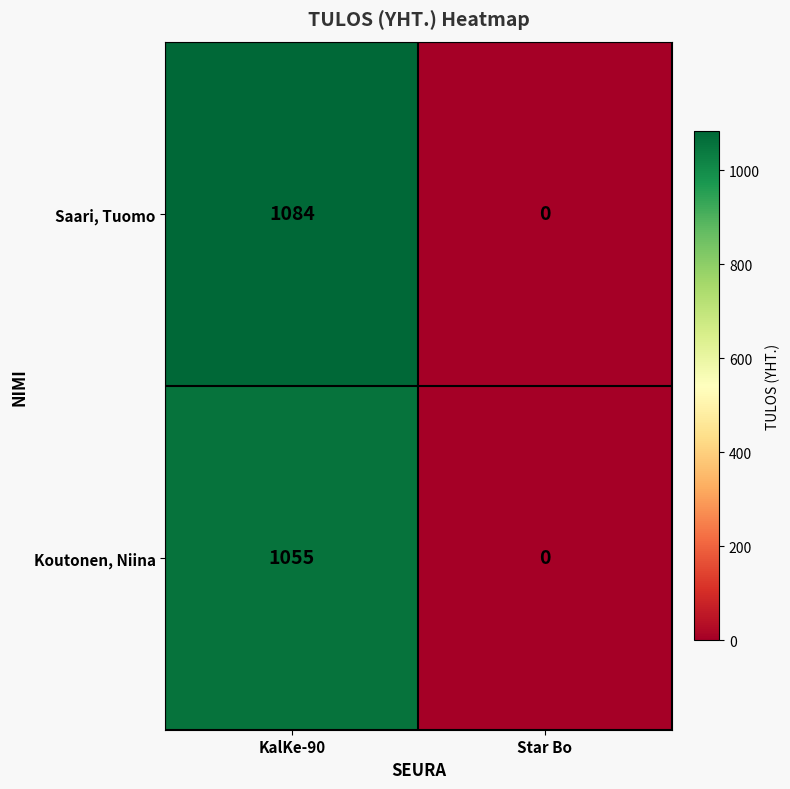

What is the difference between the maximum and minimum values in the Koutonen, Niina series?

1055